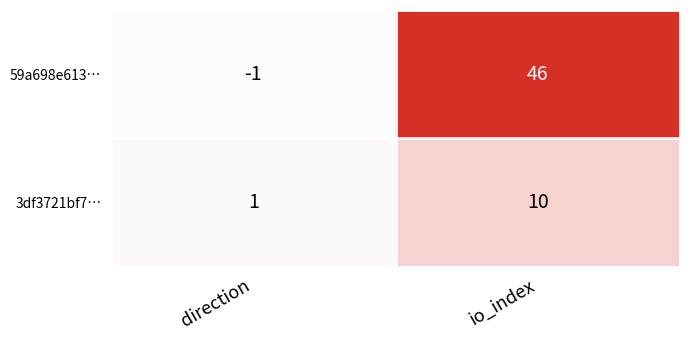

The 59a698e613… series shows 46 at io_index. True or false?

True